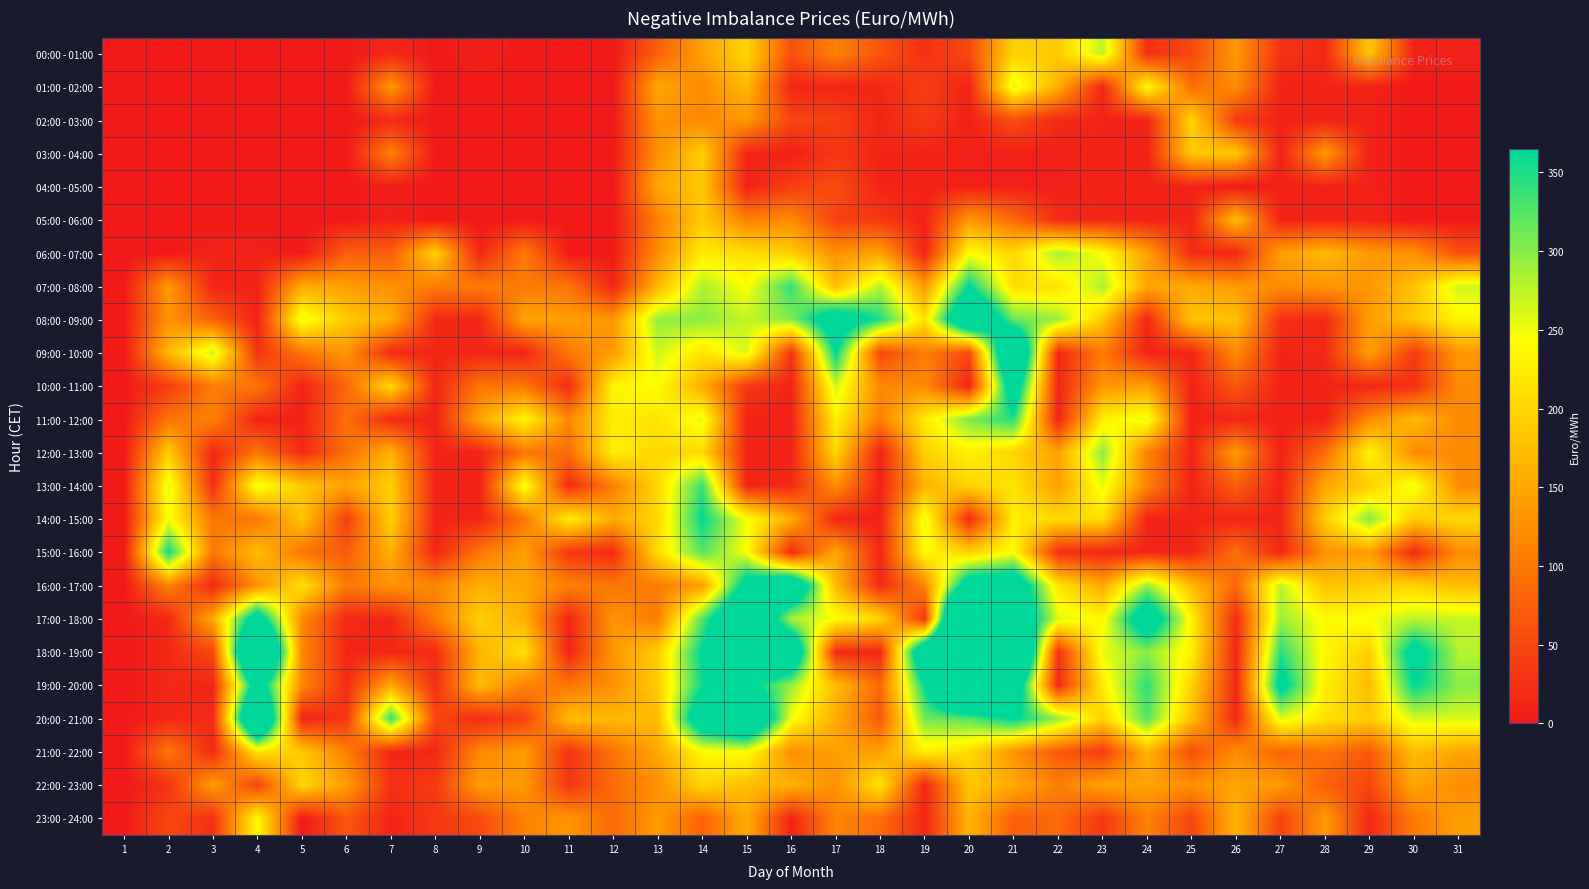

At which category is the sum across all series the highest?

21